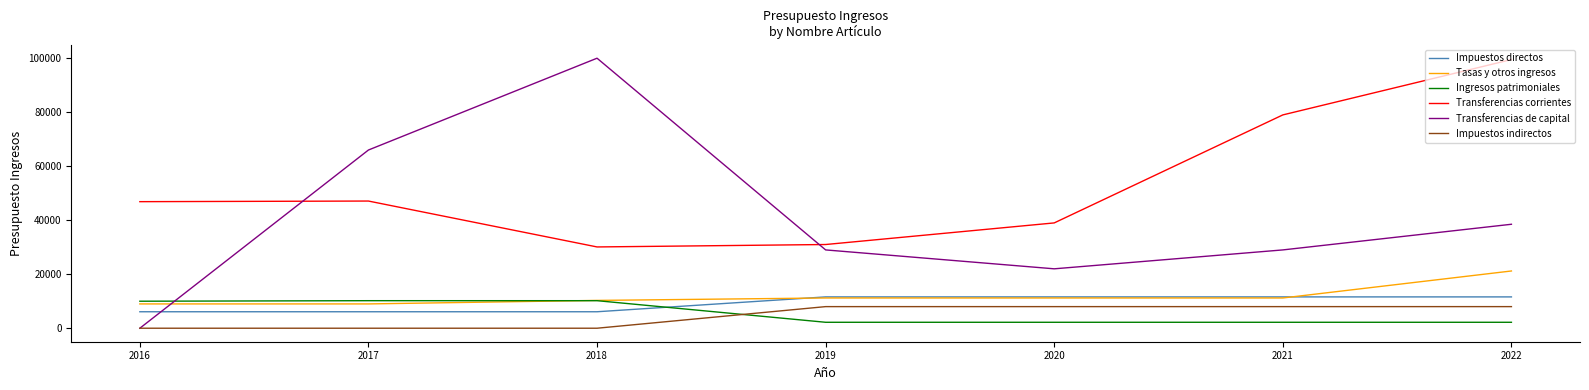

Where is the first local minimum for Transferencias corrientes?

2018